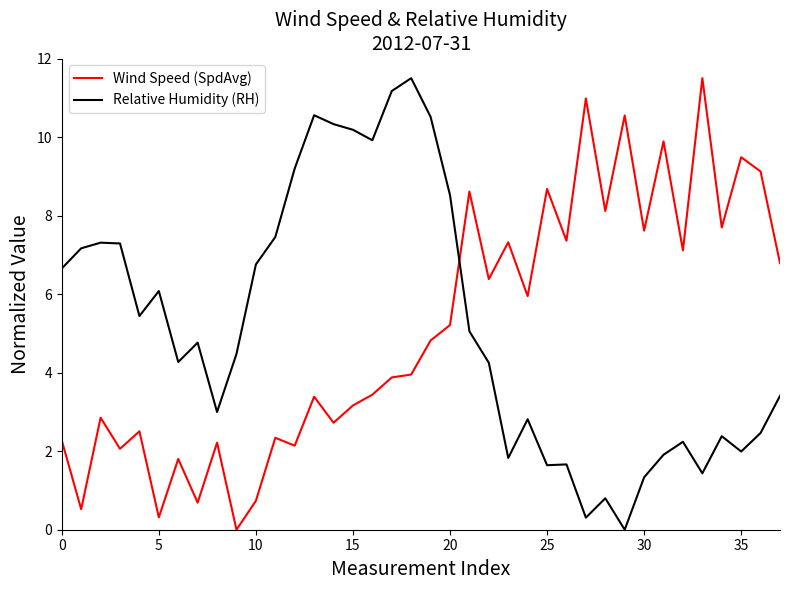

What is the sum of all Relative Humidity (RH) values?

198.1